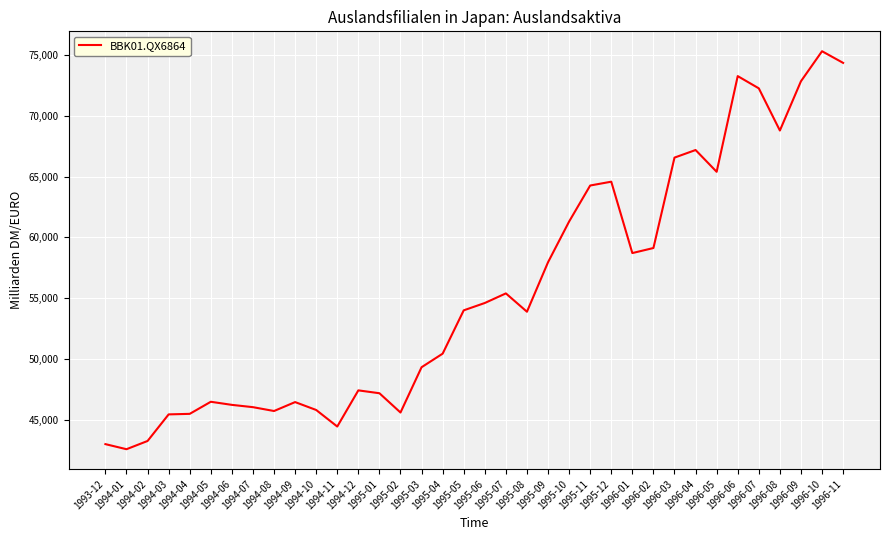

What is the smallest value displayed?

42556